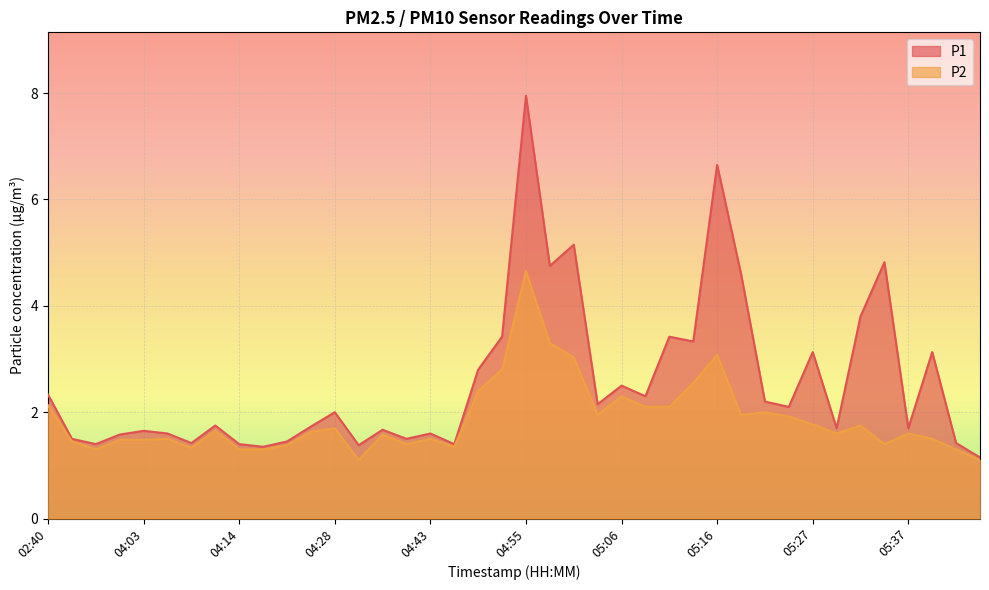

Between 05:14 and 04:57, which is larger?

04:57